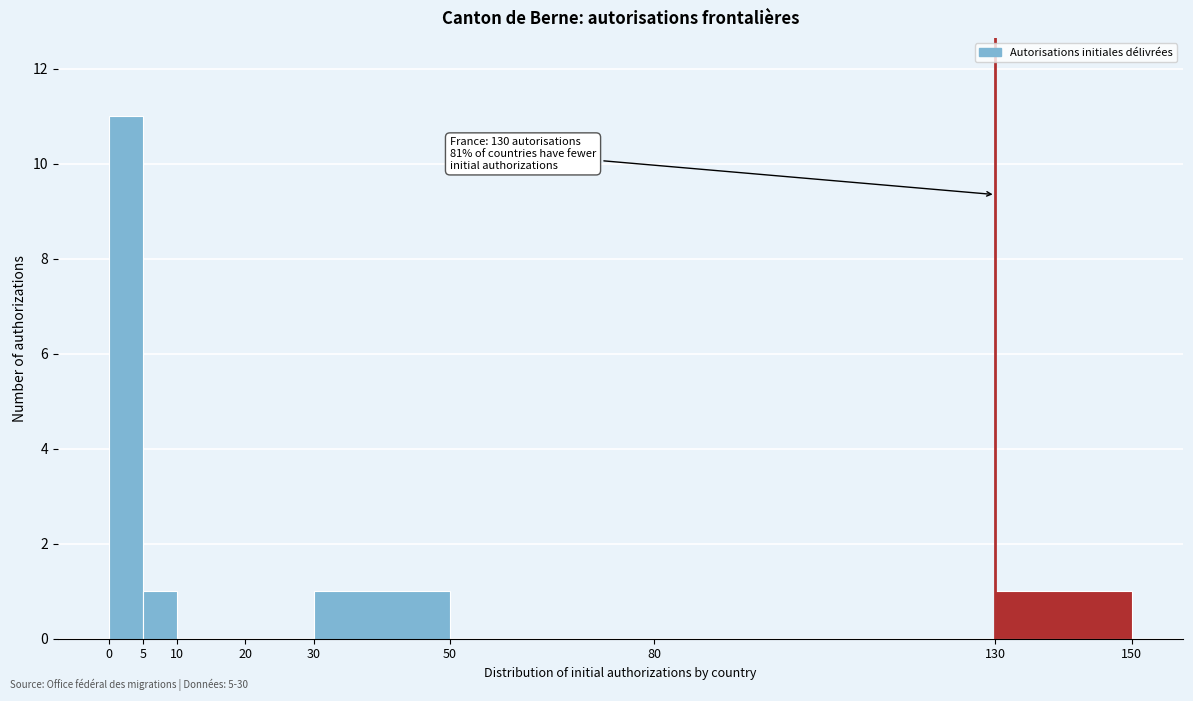

Over which range of the x-axis is the bar tallest?

0 to 5